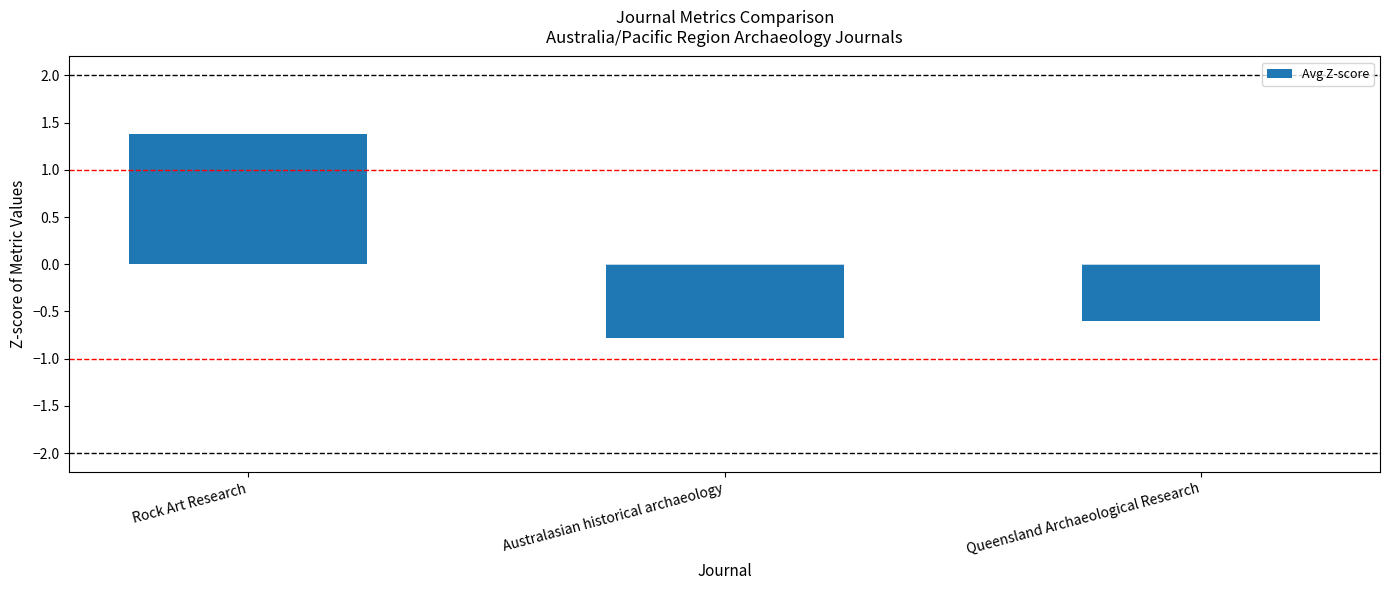

How many positive values are there?

1